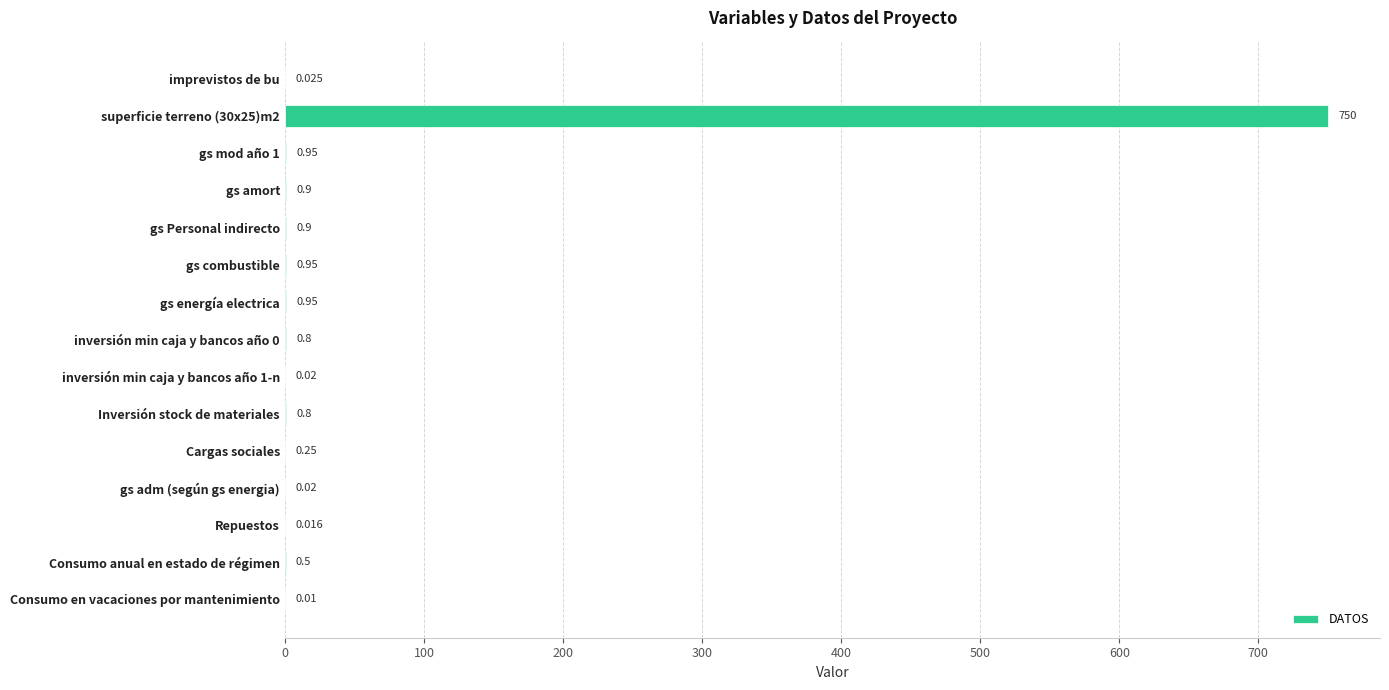

Which has a higher value, inversión min caja y bancos año 1-n or gs Personal indirecto?

gs Personal indirecto